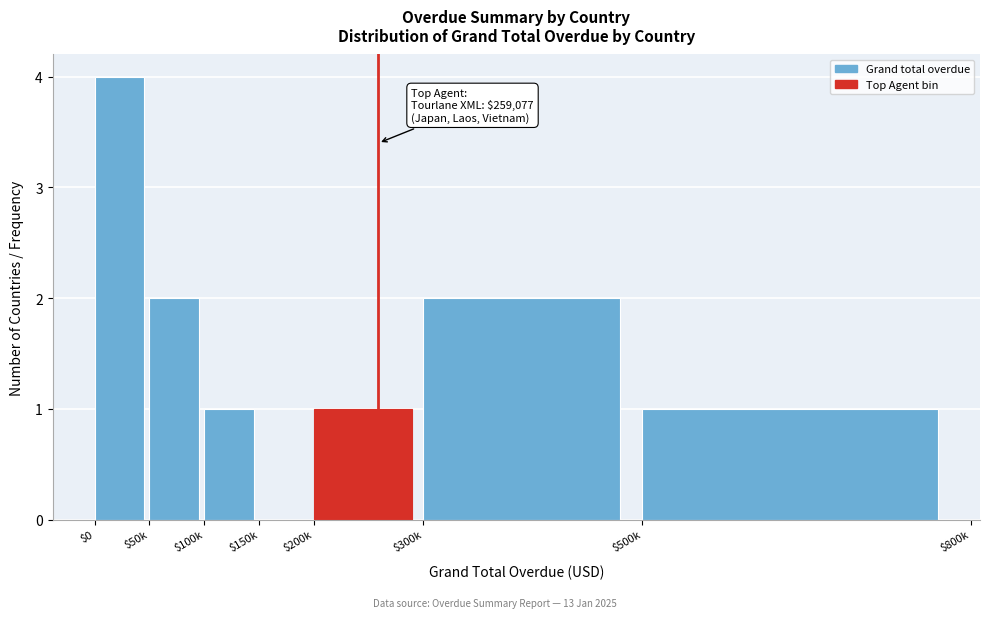

What is the sum of all values?

11